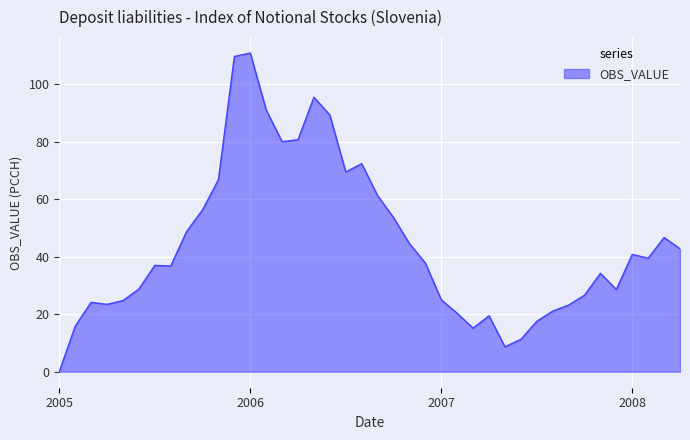

What is the maximum value shown in the chart?

110.9